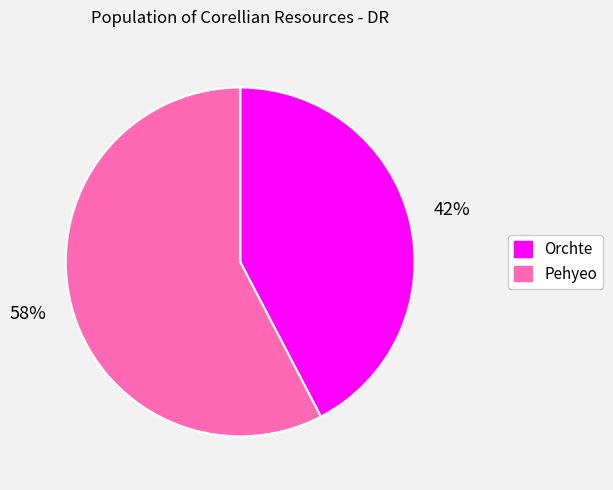

The Orchte slice represents 42% of the pie. True or false?

True